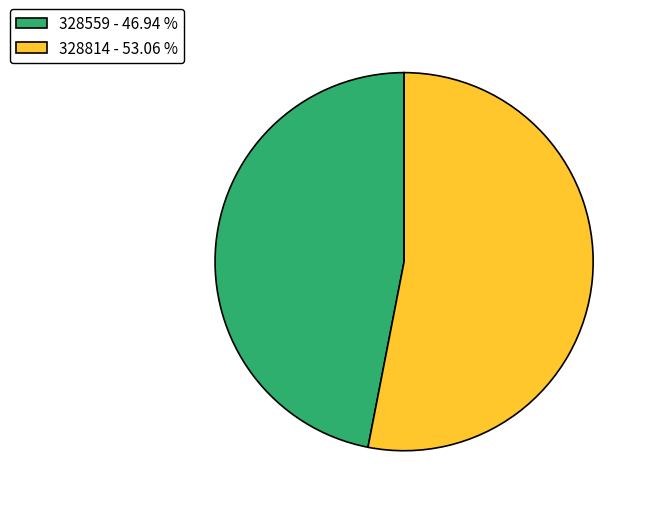

Is there a majority slice in this chart?

Yes